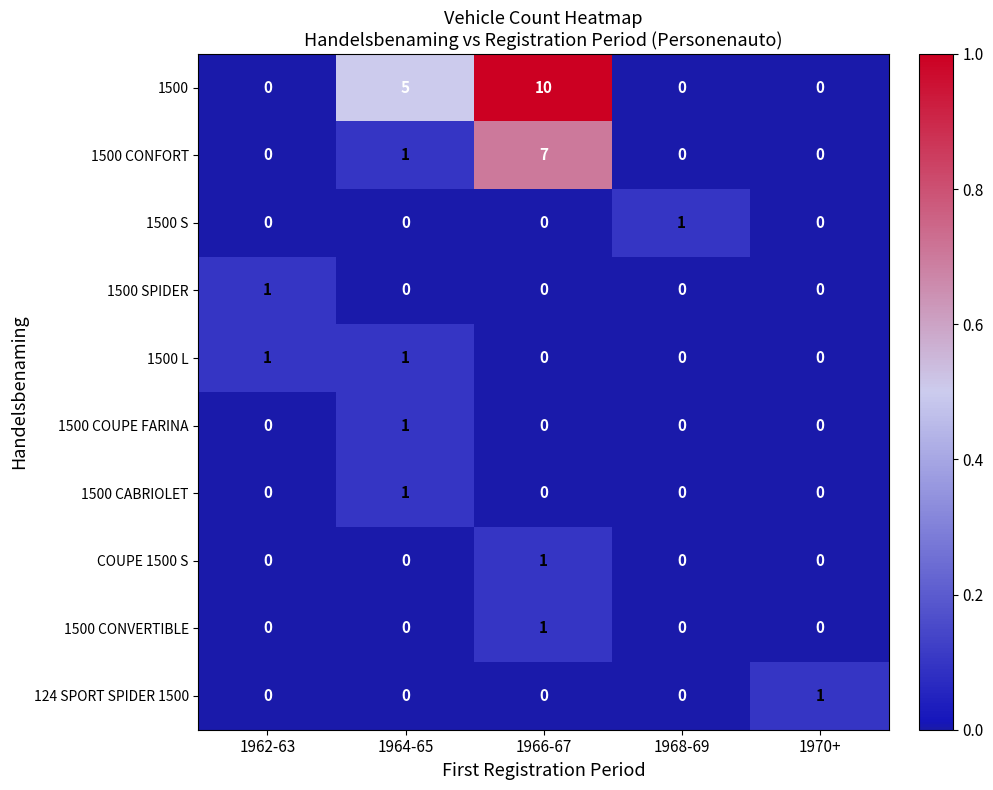

How many 1500 L values are between 0 and 1?

5